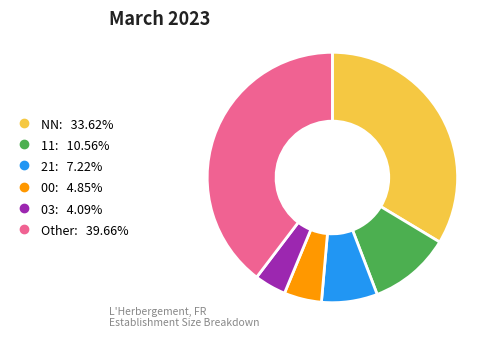

The NN slice represents 19% of the pie. True or false?

False